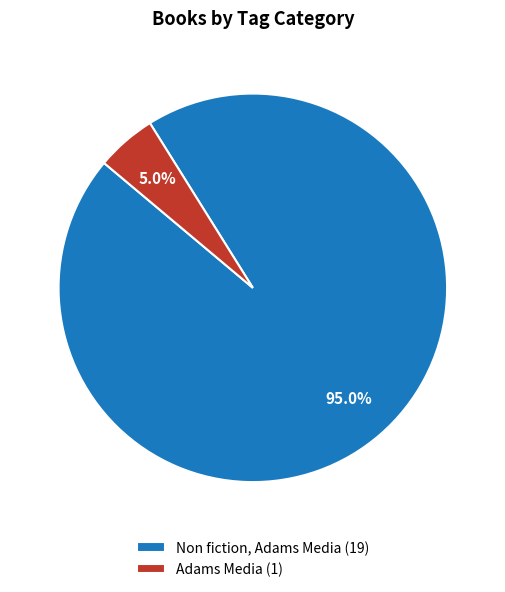

How many slices are in this pie chart?

2